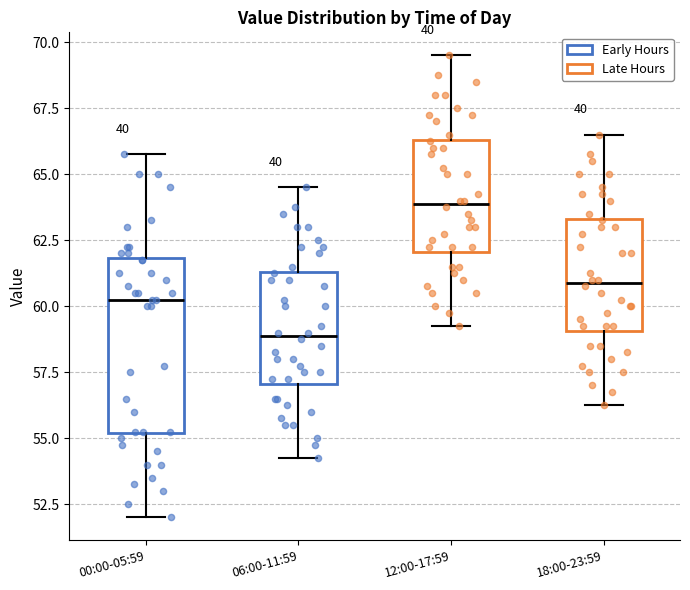

Which box has the lowest median line?

06:00-11:59